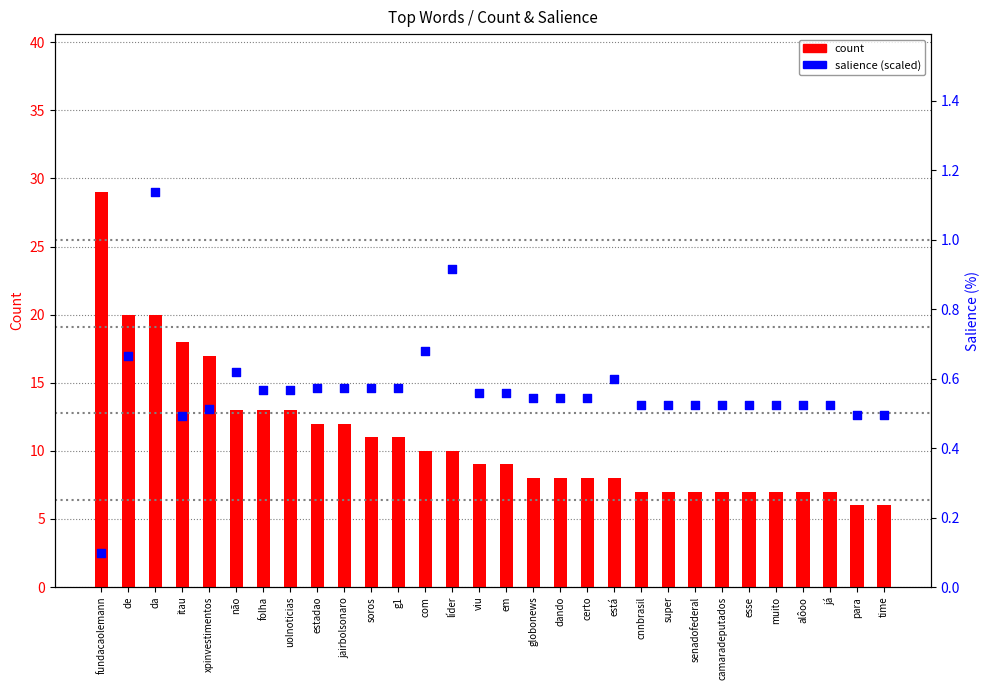

Which series reaches the minimum Y coordinate?

salience (% scaled)